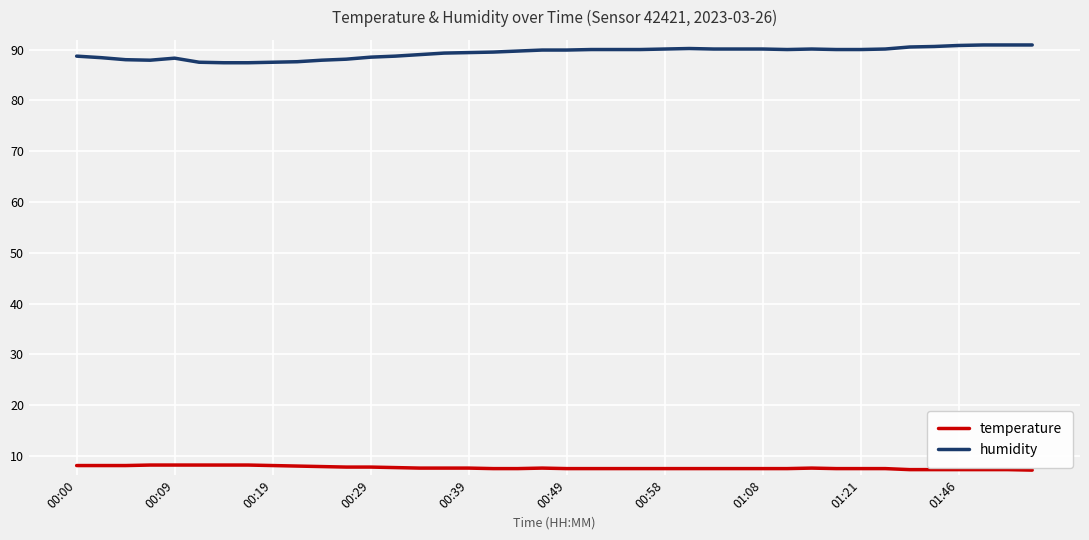

True or false: temperature and humidity cross at least once.

False